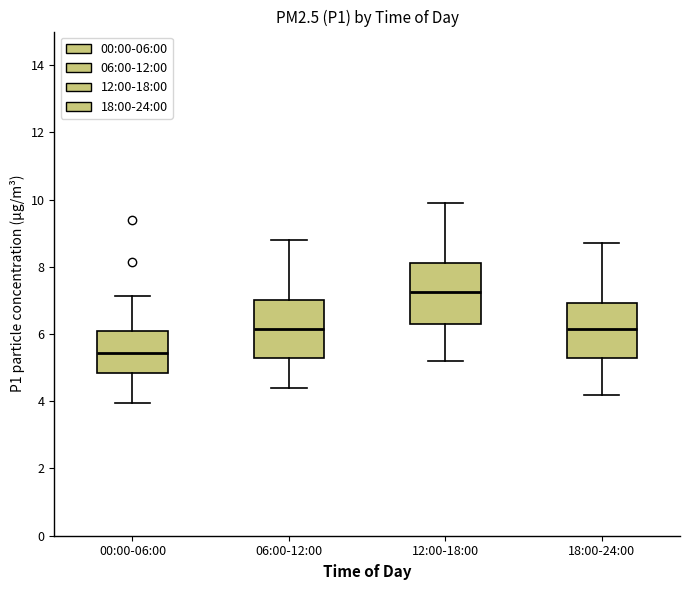

Where does the median line of the box for 12:00-18:00 sit on the y-axis? The values are not printed on the chart, so give them approximately, as read against the axis.

7.2